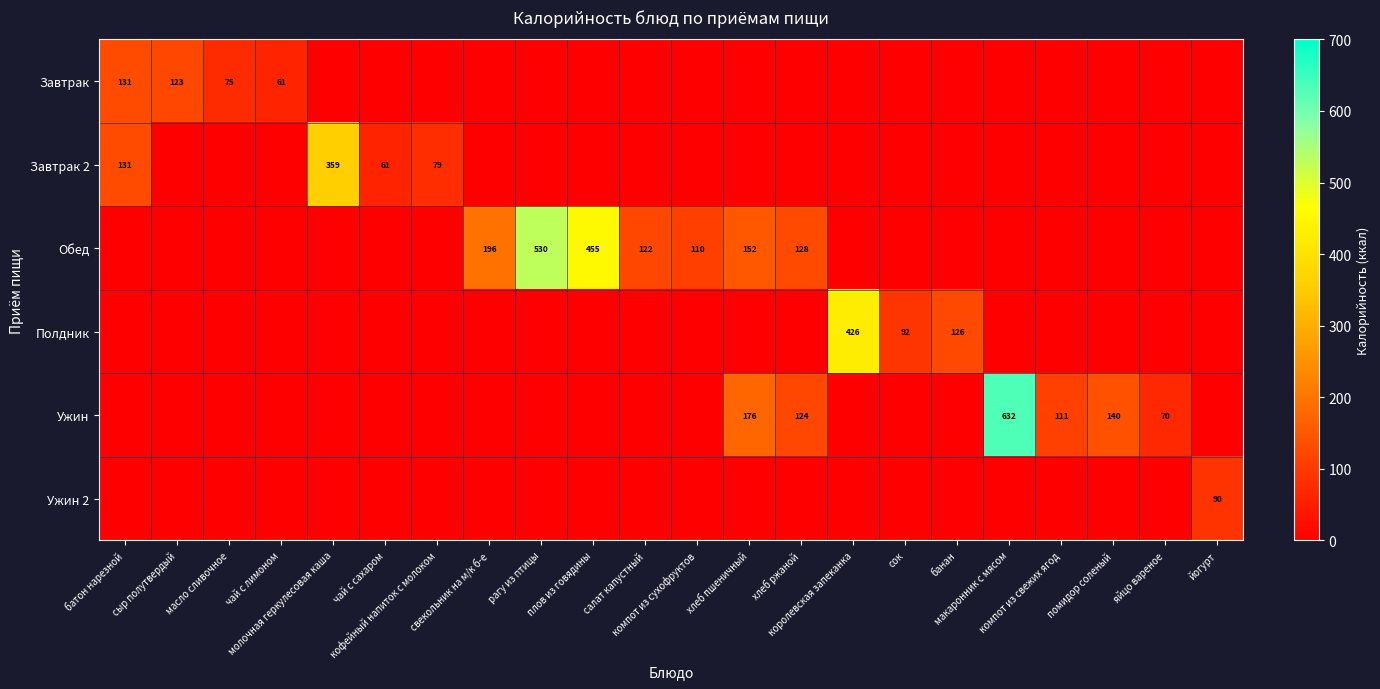

What is the difference between the maximum and minimum values in the Завтрак series?

131